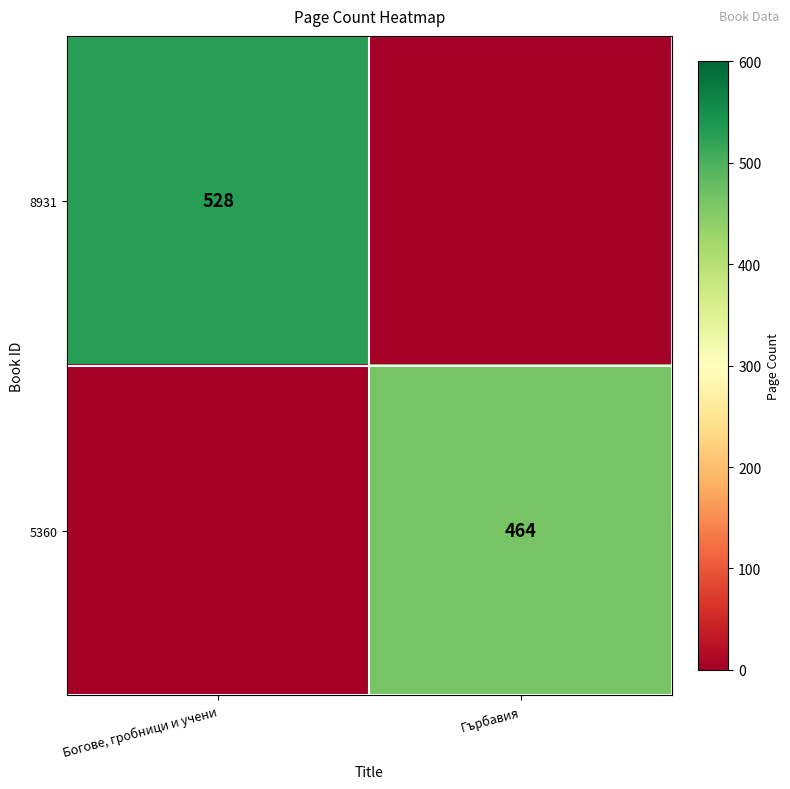

True or false: 8931 has a value of 289 at Богове, гробници и учени.

False